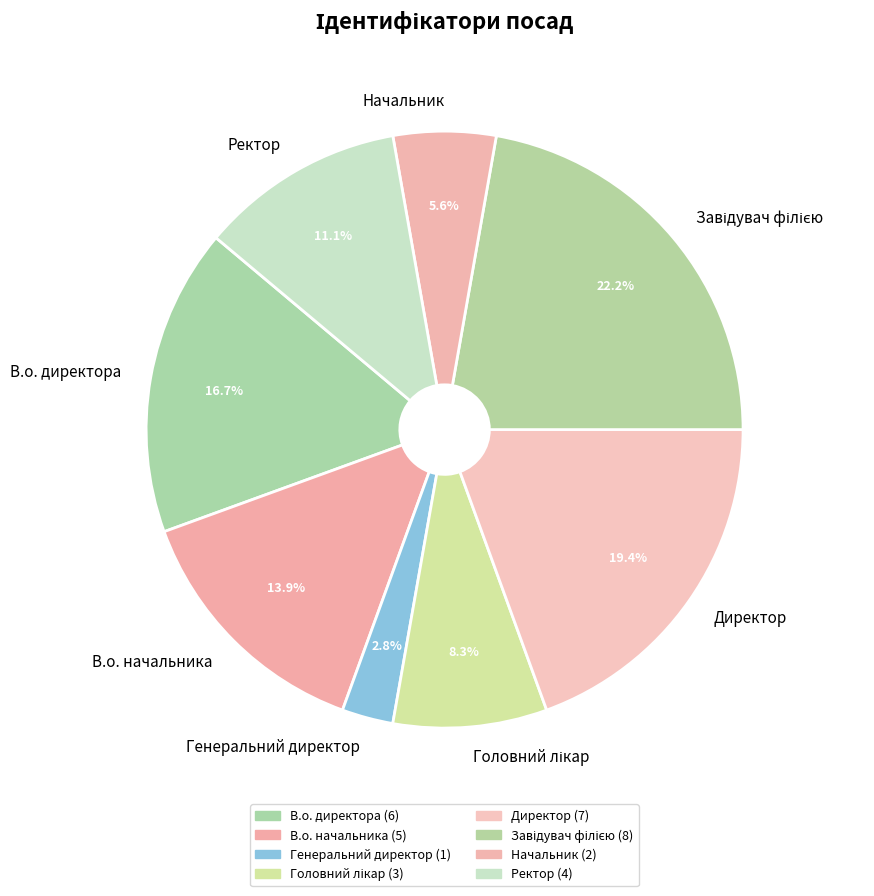

True or false: Начальник accounts for 19% of the total.

False